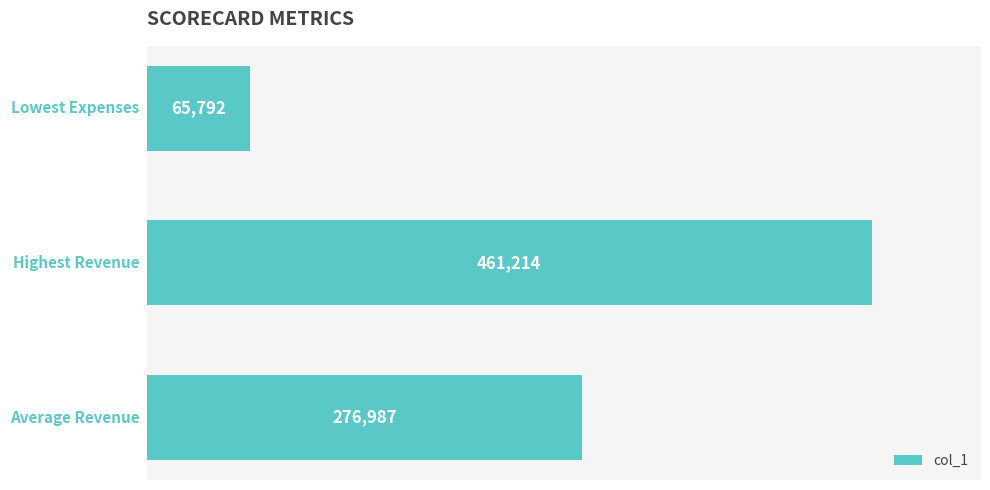

What is the difference between the maximum and minimum values?

395422.0